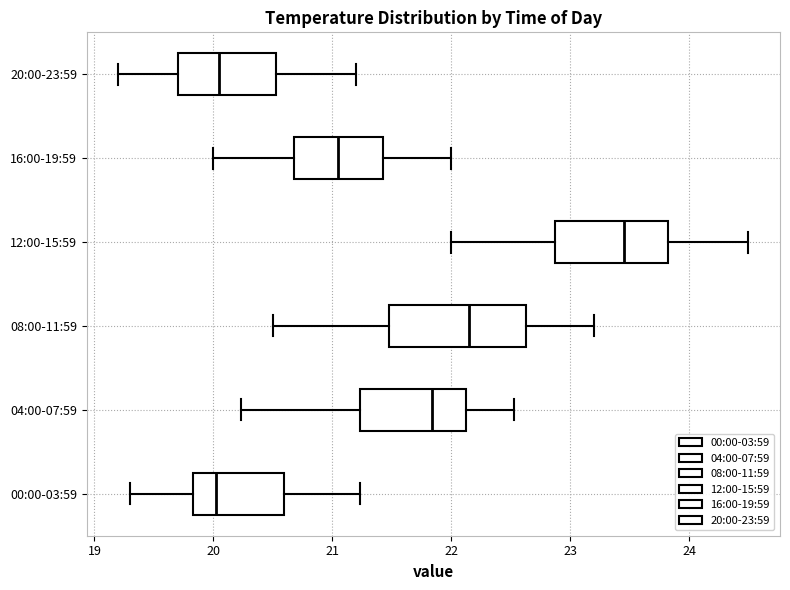

Which box is the widest, from its left edge to its right edge?

08:00-11:59